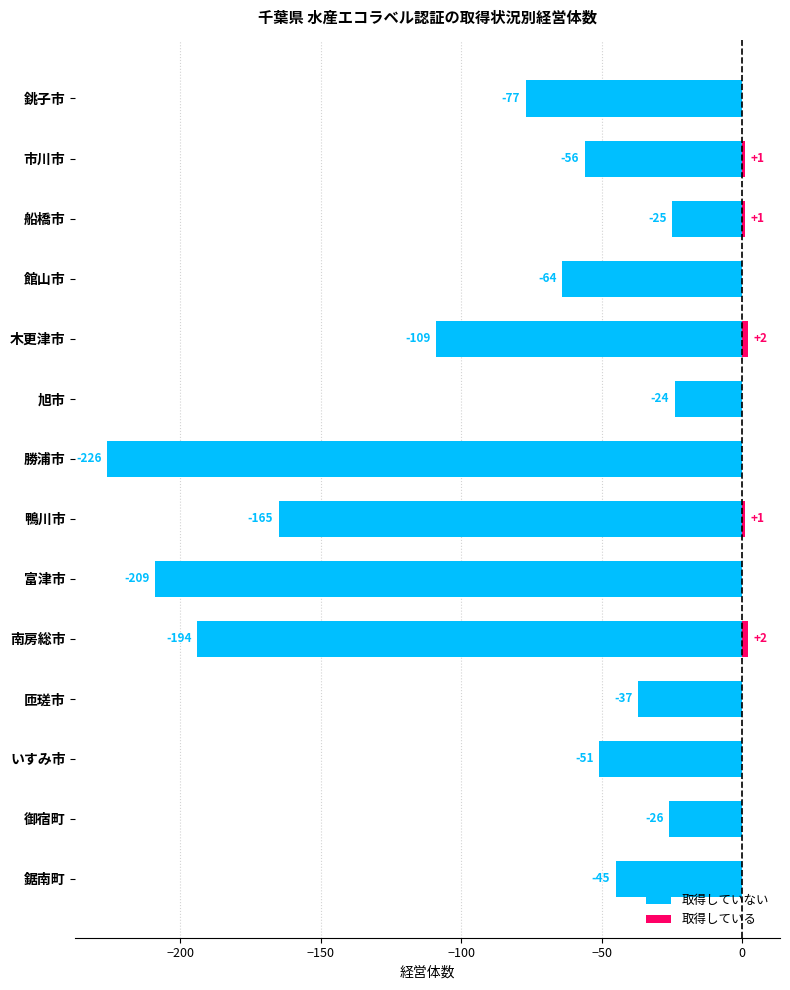

Are the bars horizontal?

Yes